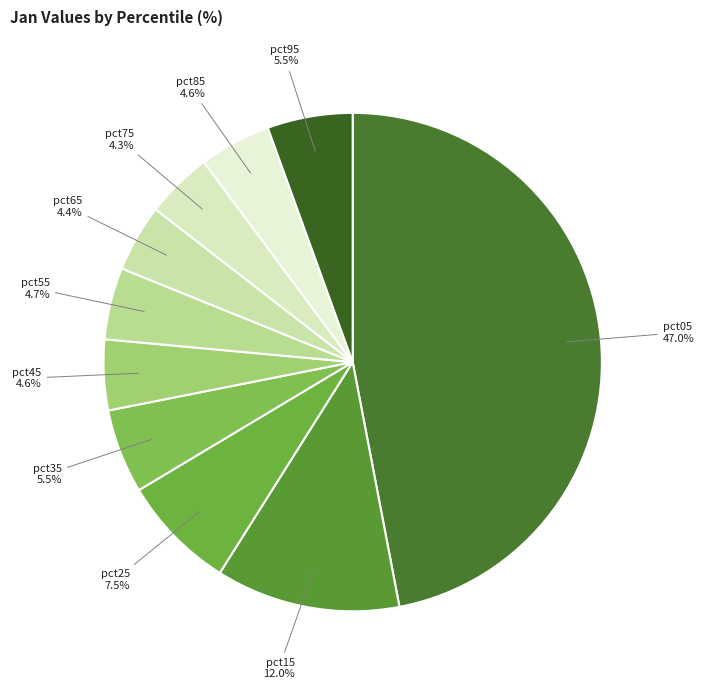

To the nearest percent, what portion does pct55 represent?

5%